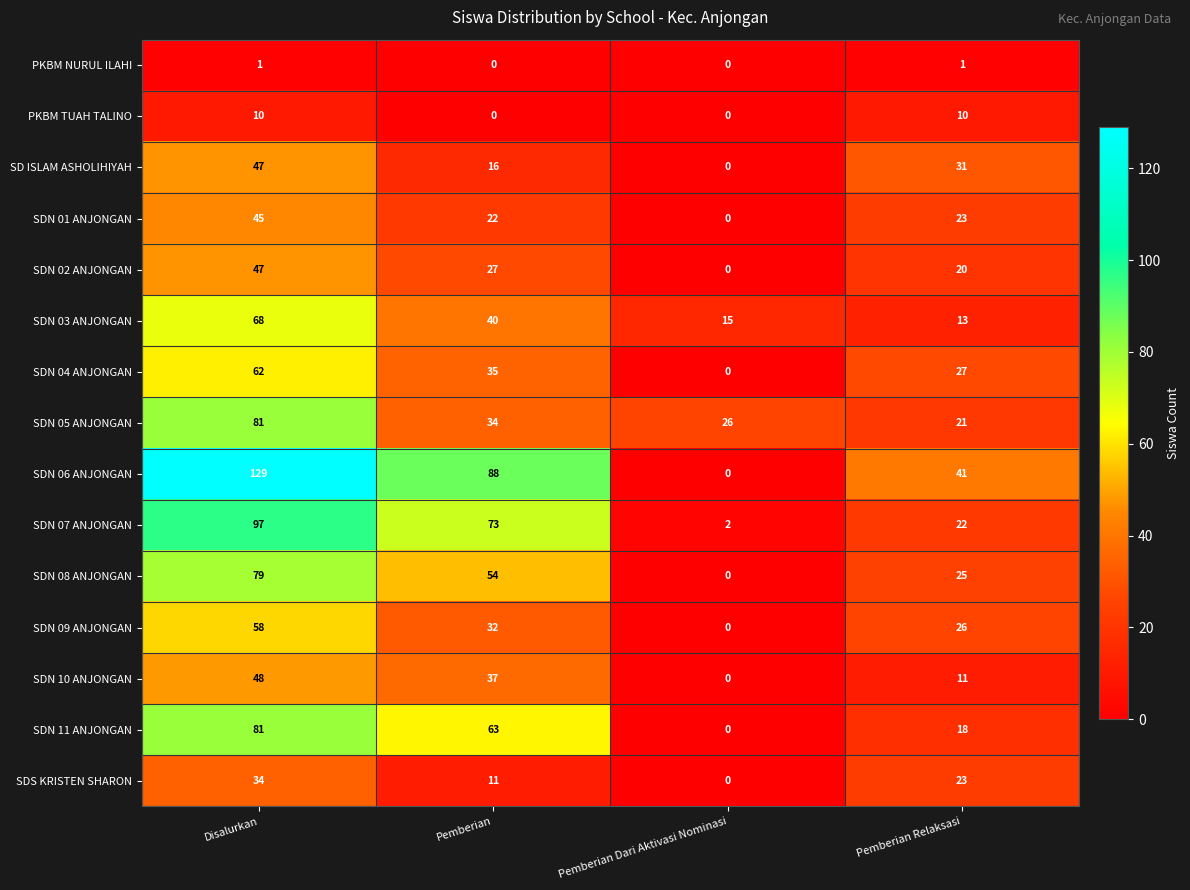

At which label does SDN 09 ANJONGAN first exceed 32?

Disalurkan